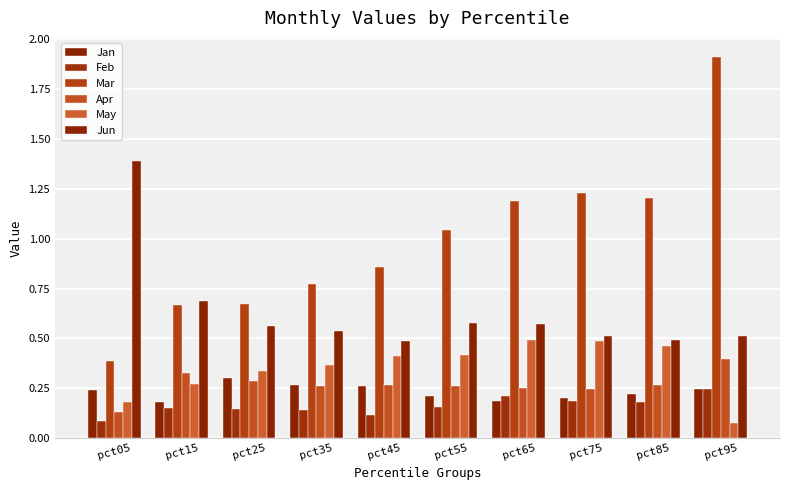

How many categories are shown in the chart?

10